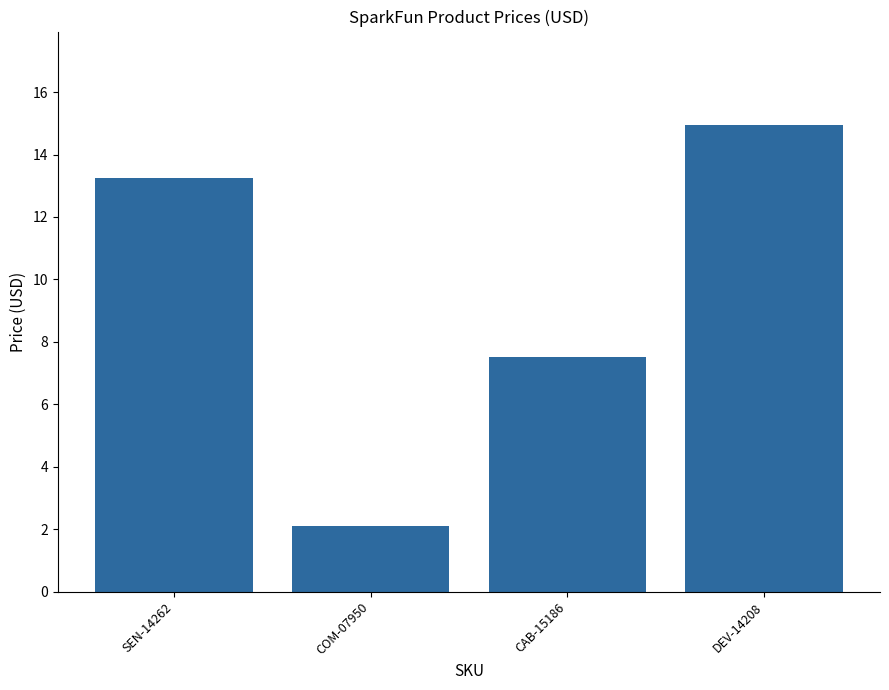

Rank the categories by value from lowest to highest.

COM-07950, CAB-15186, SEN-14262, DEV-14208